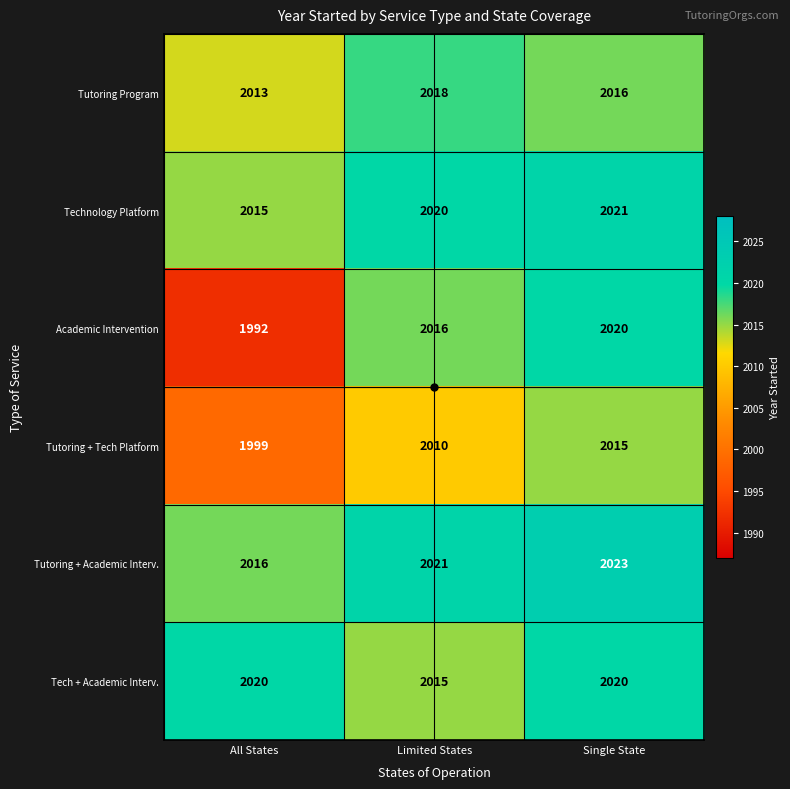

What is the difference between the highest and lowest values at Single State?

8